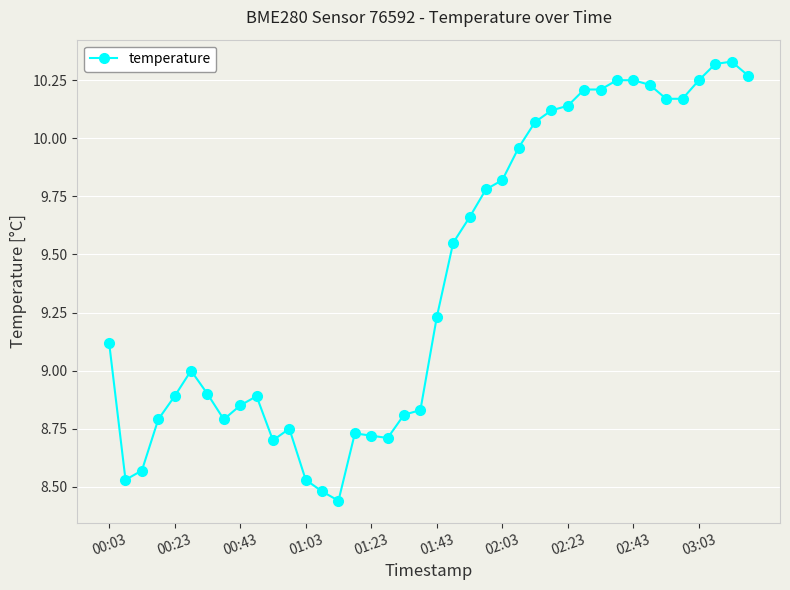

True or false: there are more than 2 points higher than both neighbors.

True